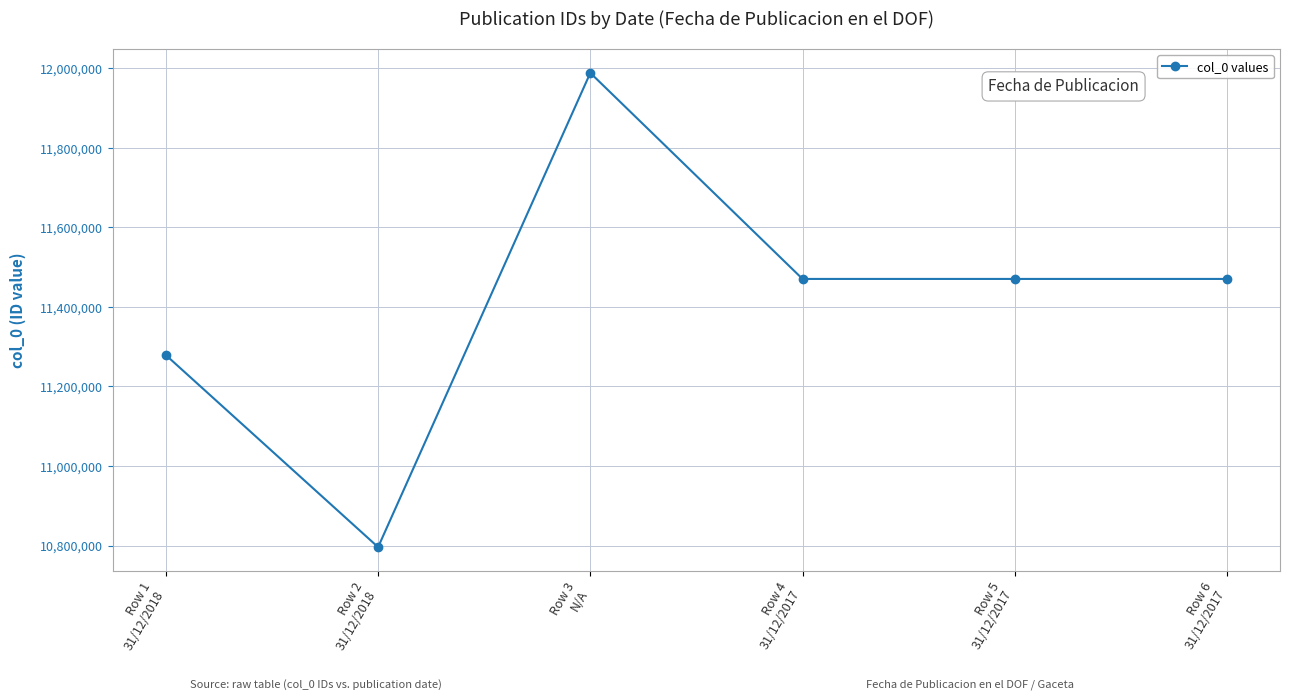

What is the sum of all values?

68473247